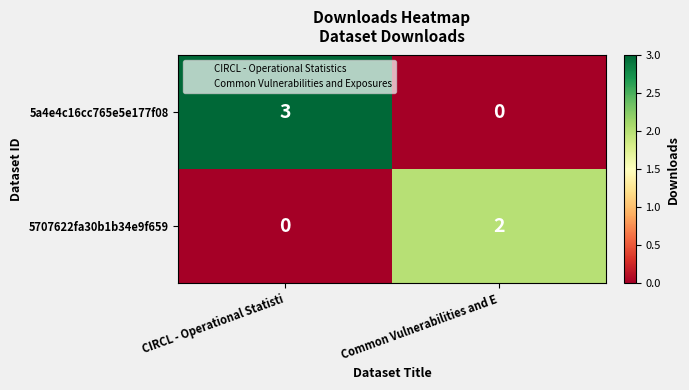

What is the sum of all 5a4e4c16cc765e5e177f08 values?

3